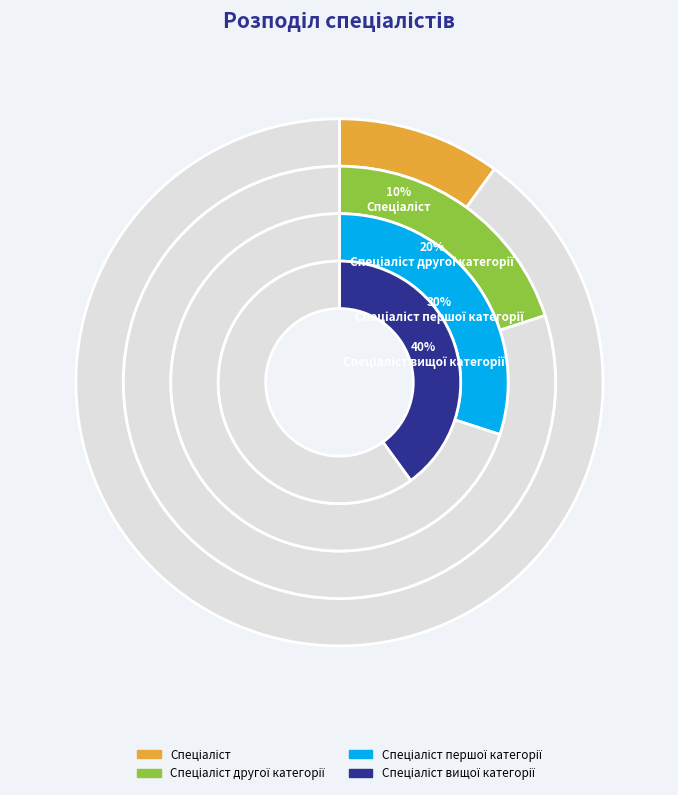

Is it true that Спеціаліст першої категорії is 30% of the pie?

True